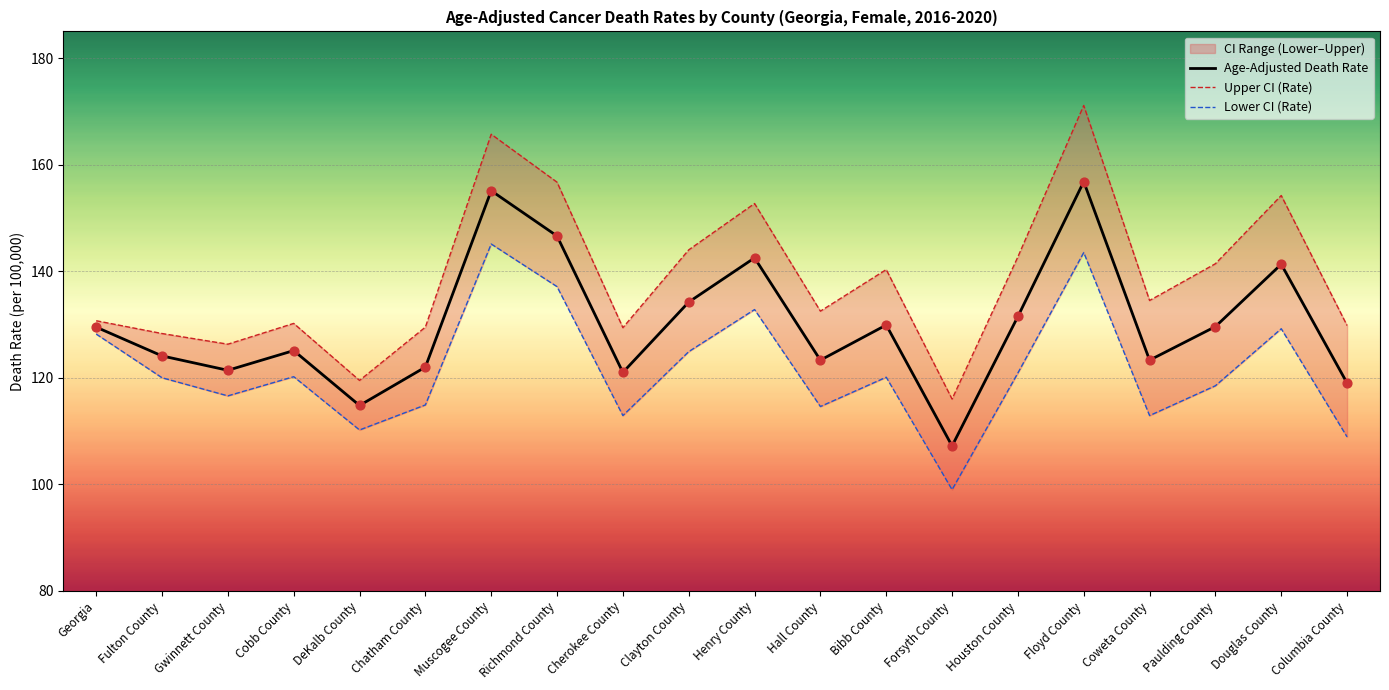

Which series has the largest total across all categories?

Upper CI (Rate)